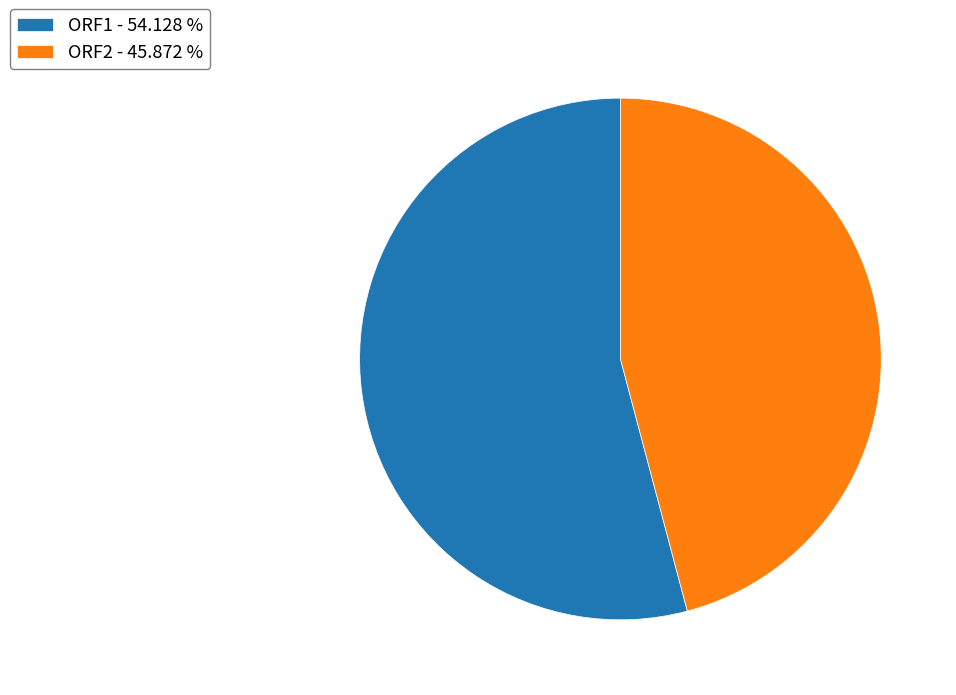

Do ORF1 - 54.128 % and ORF2 - 45.872 % together represent more than half of the pie?

Yes